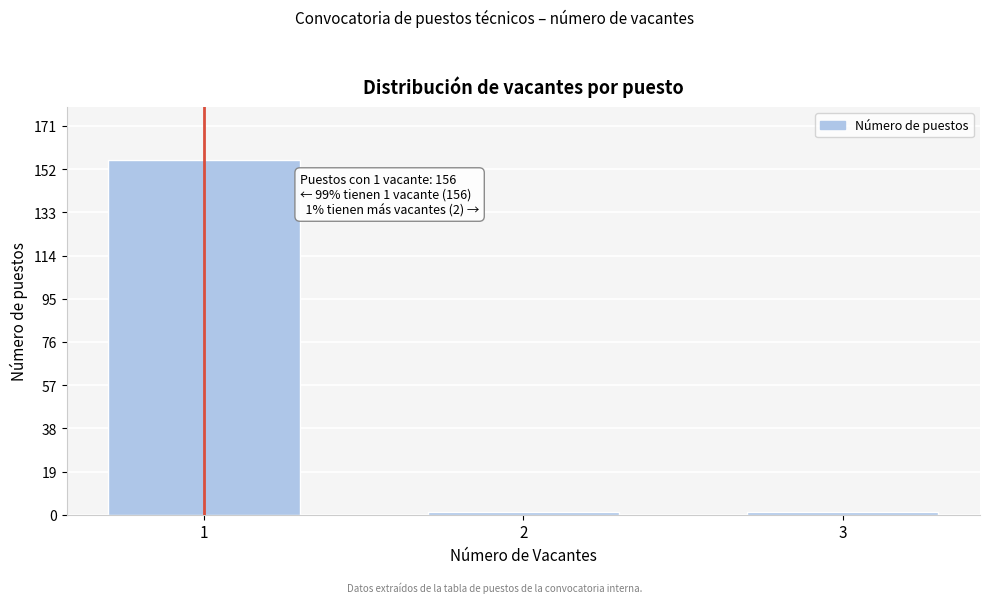

Reading left to right, extract all data points from this chart.

1=156	2=1	3=1